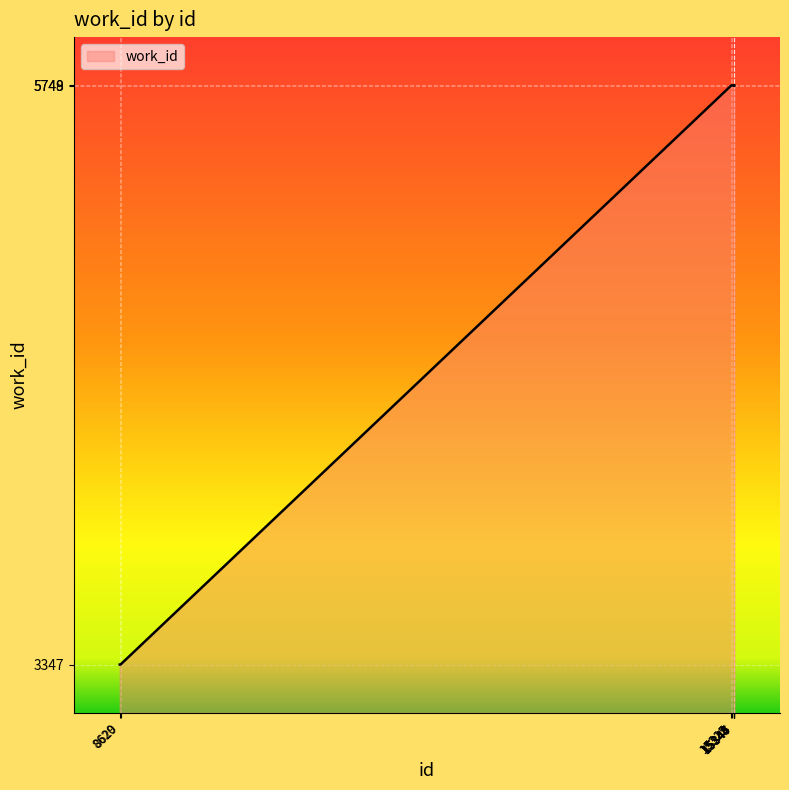

What is the difference between the maximum and minimum values?

2402